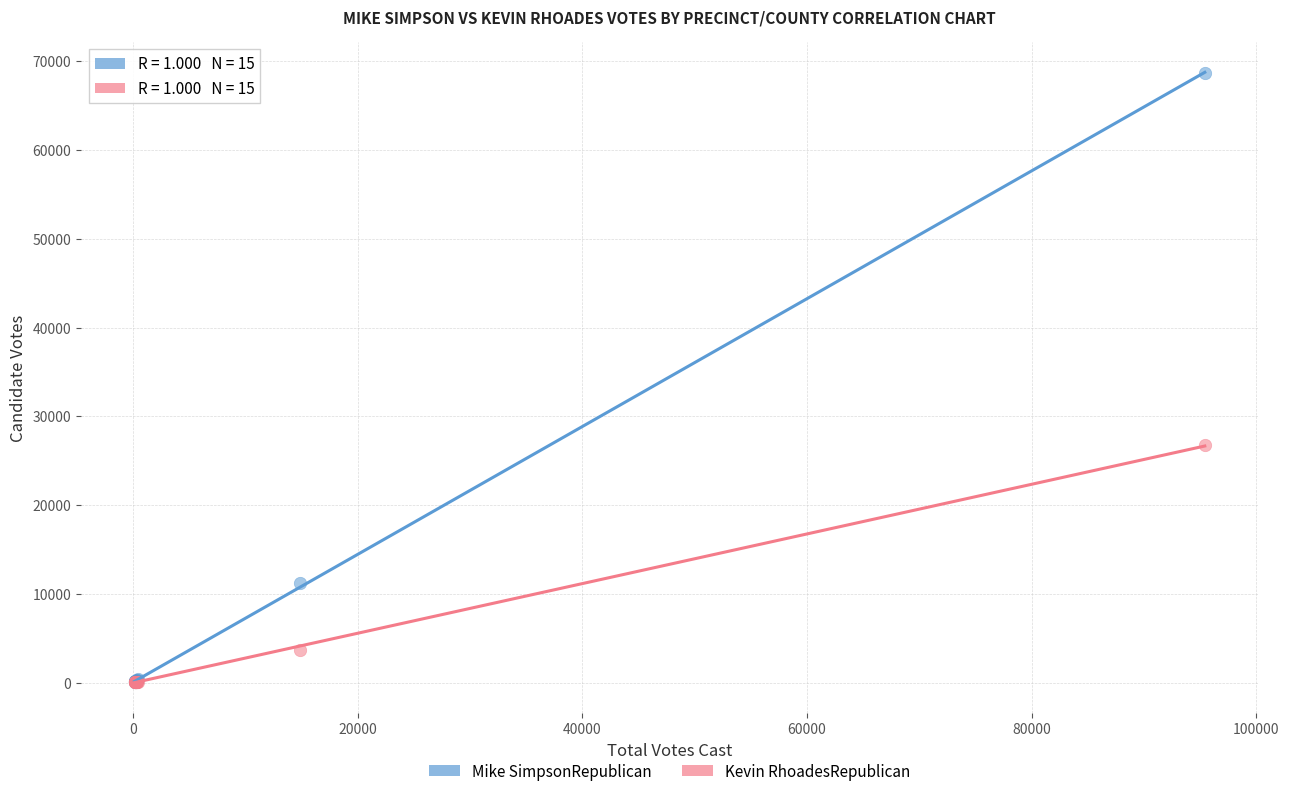

What are all the series names shown in the legend?

Mike SimpsonRepublican, Kevin RhoadesRepublican